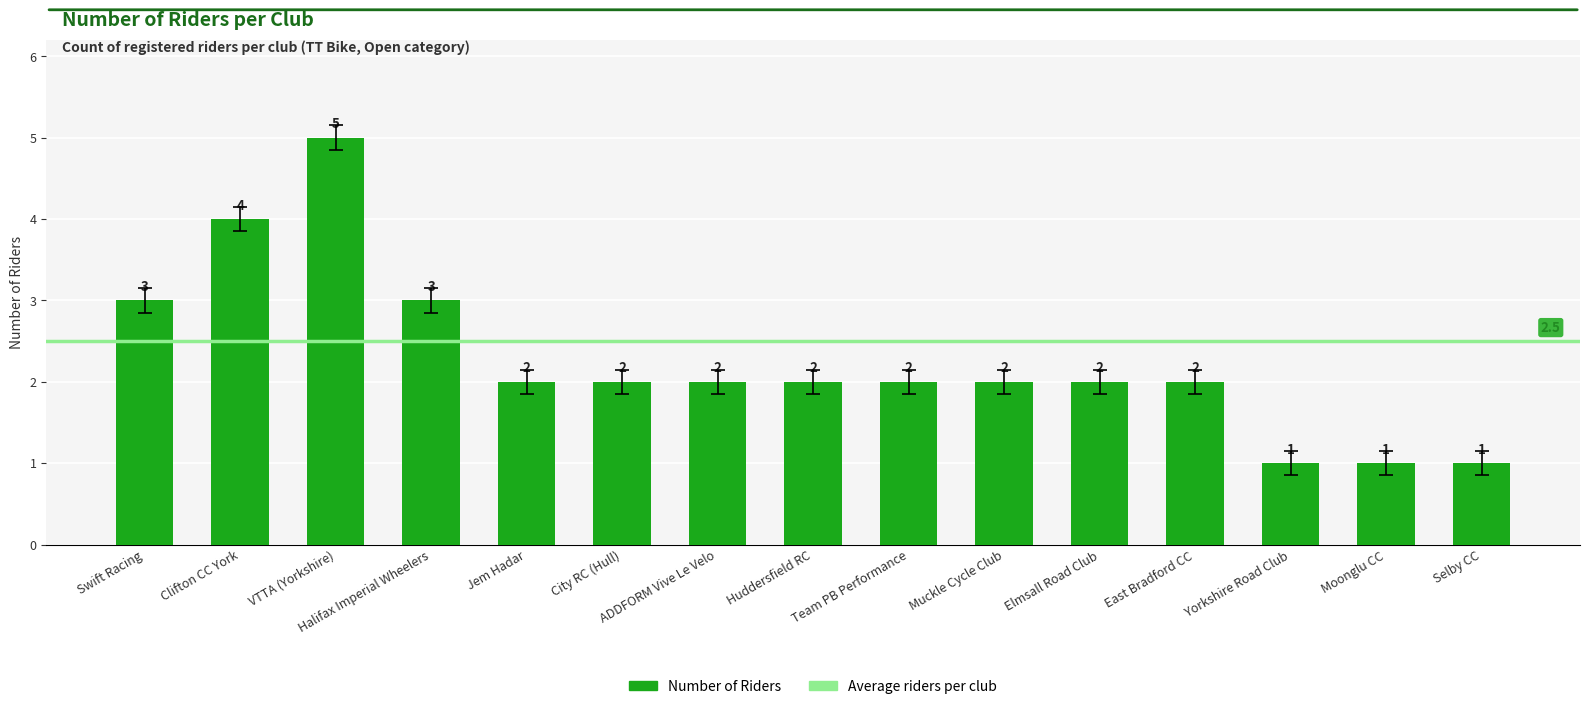

The chart shows a value of 2 at ADDFORM Vive Le Velo. True or false?

True